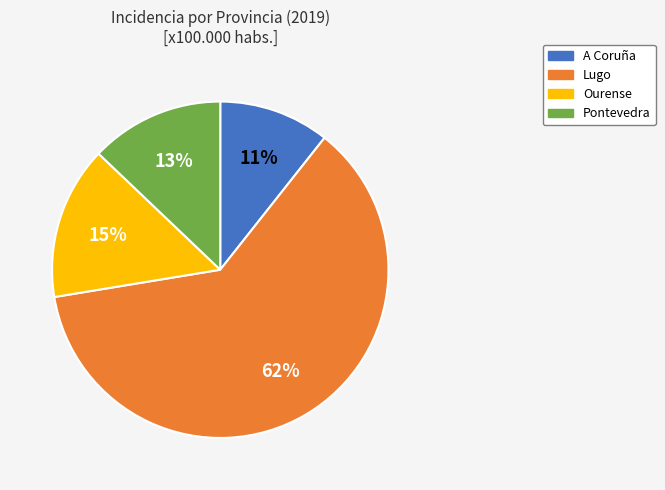

What percentage is the Ourense slice, to the nearest percent?

15%